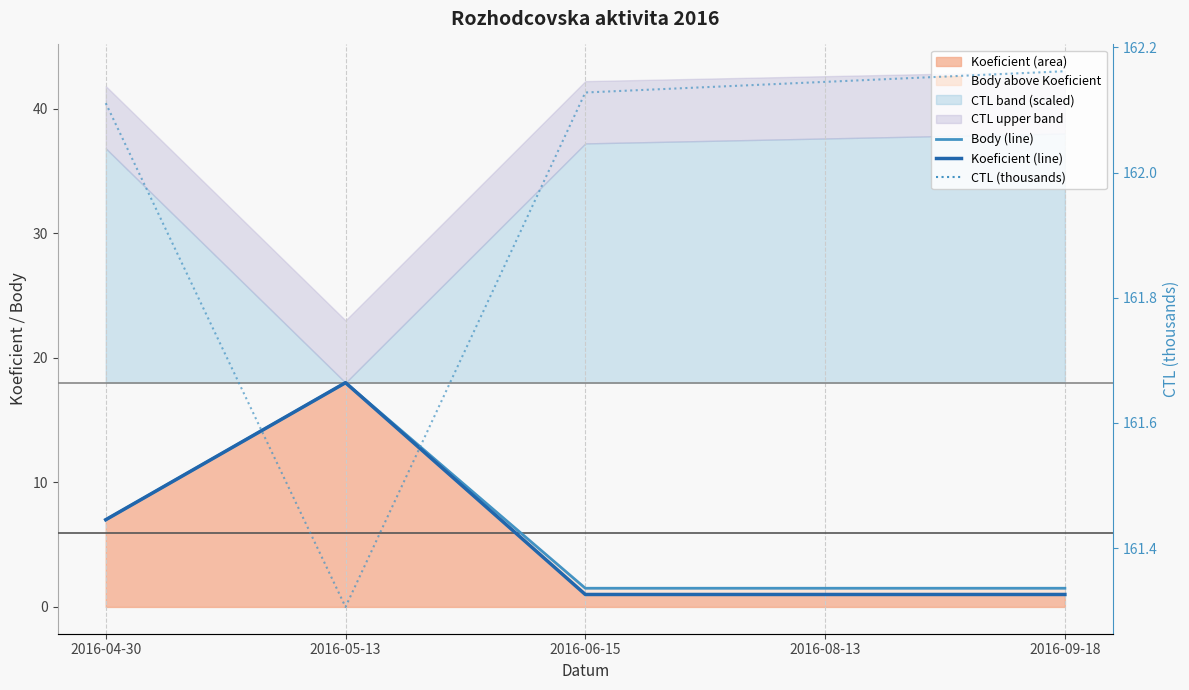

At which label is CTL (thousands) closest to 161?

2016-05-13